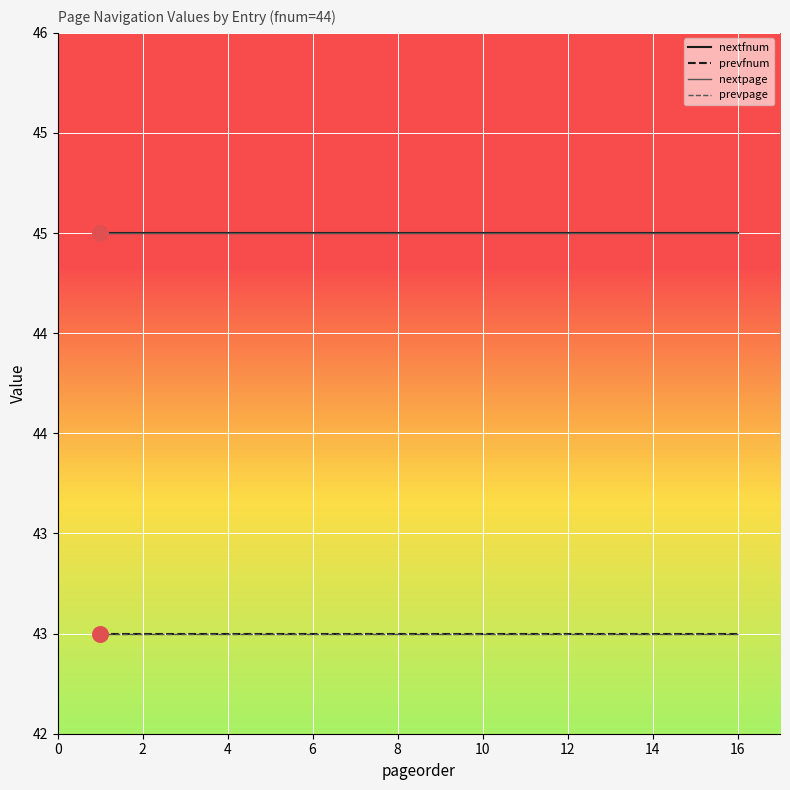

Which series has the largest total across all categories?

nextfnum